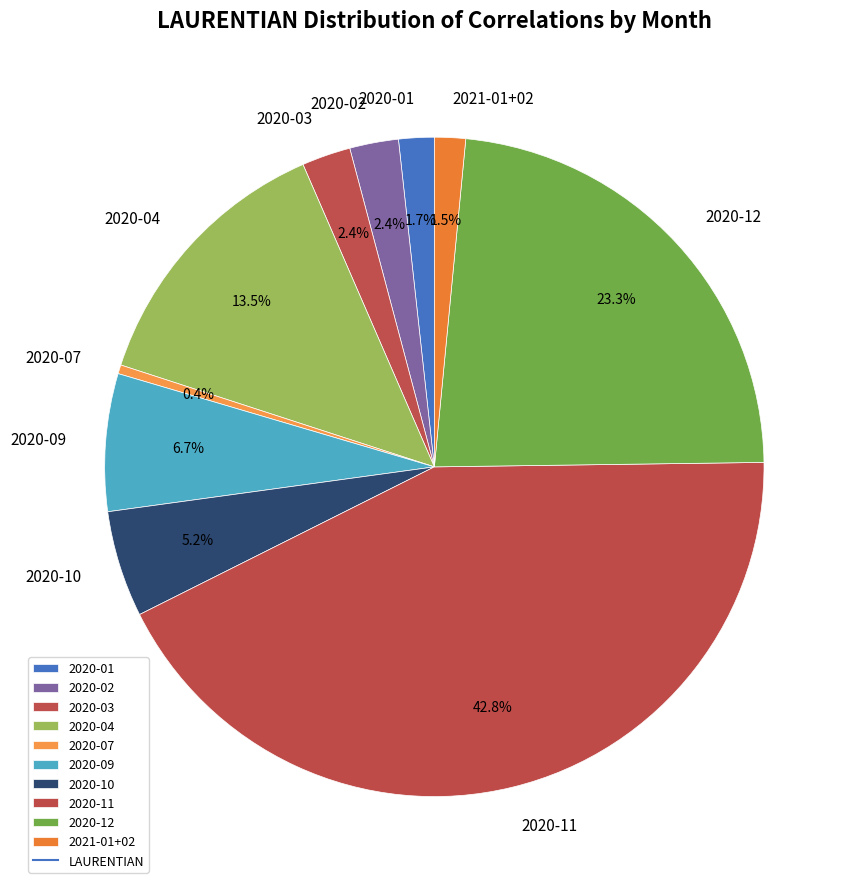

What is the smallest slice in the pie chart?

2020-07